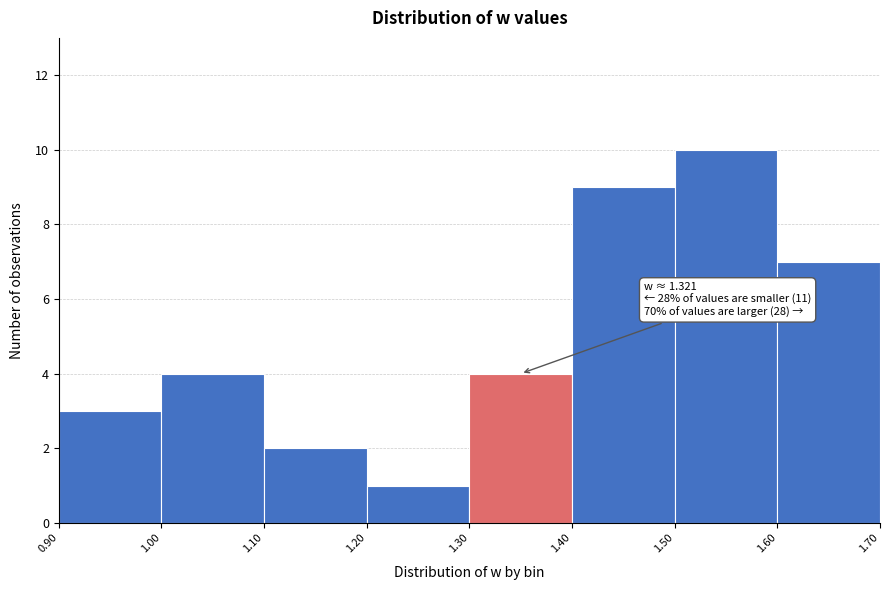

Over which range of the x-axis is the bar tallest?

1.50 to 1.60